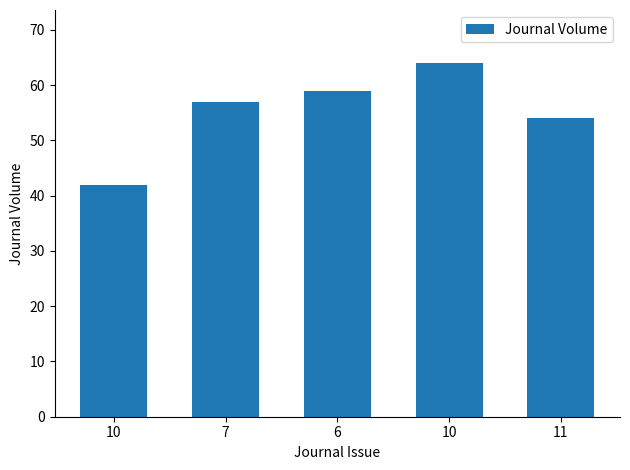

How many bars are there in total?

5